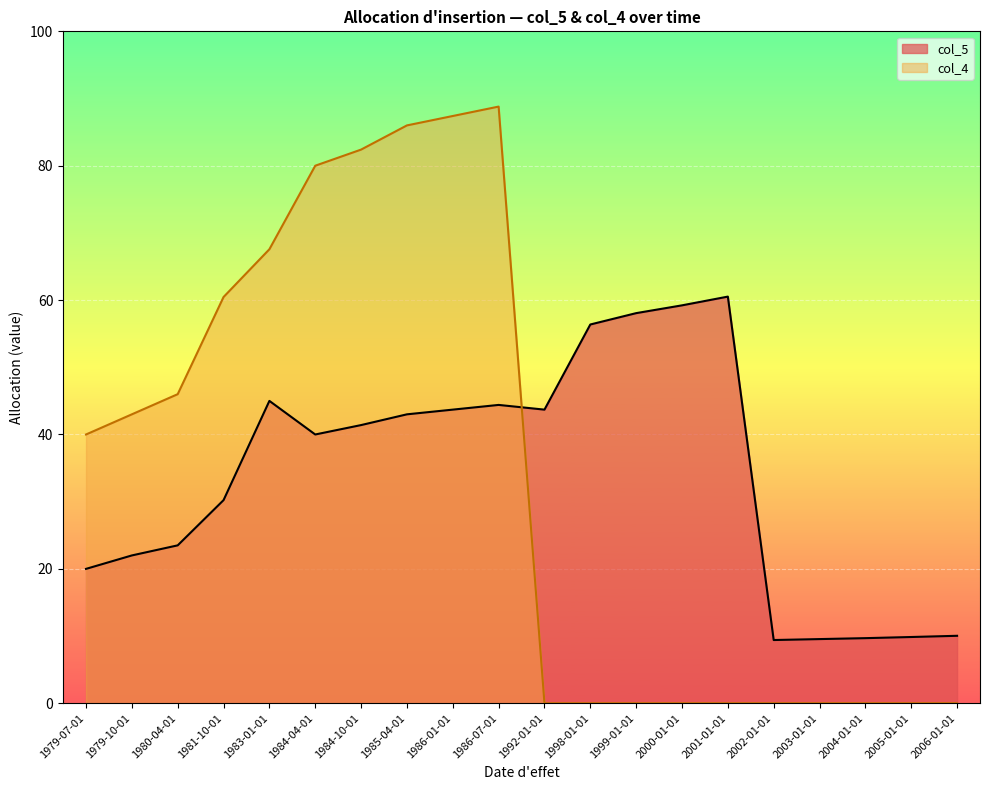

How many times do col_5 and col_4 cross each other?

1